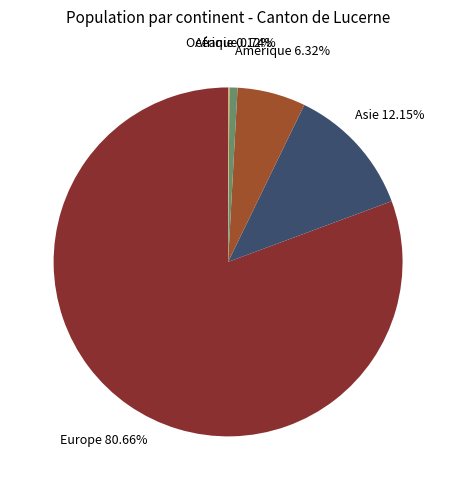

Which has a higher value, Amérique or Asie?

Asie